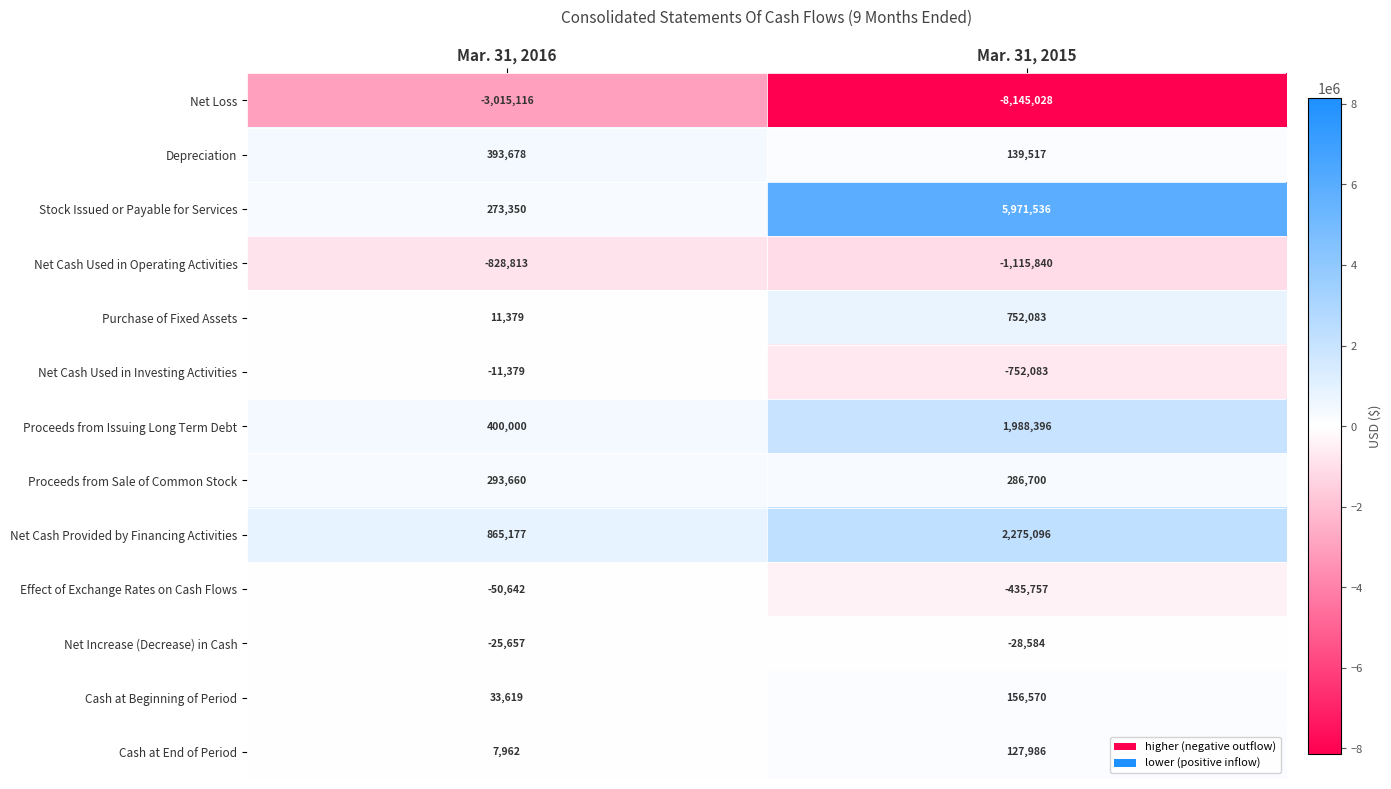

What is the greatest value displayed?

5971536